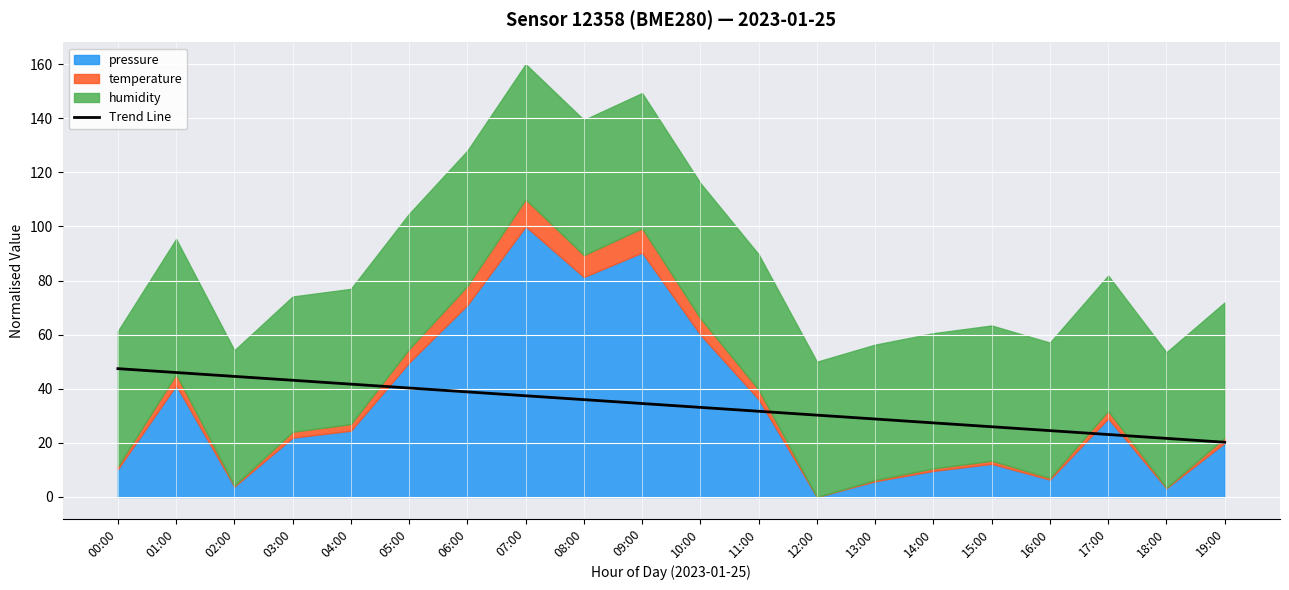

What is the minimum value for Trend Line?

20.2